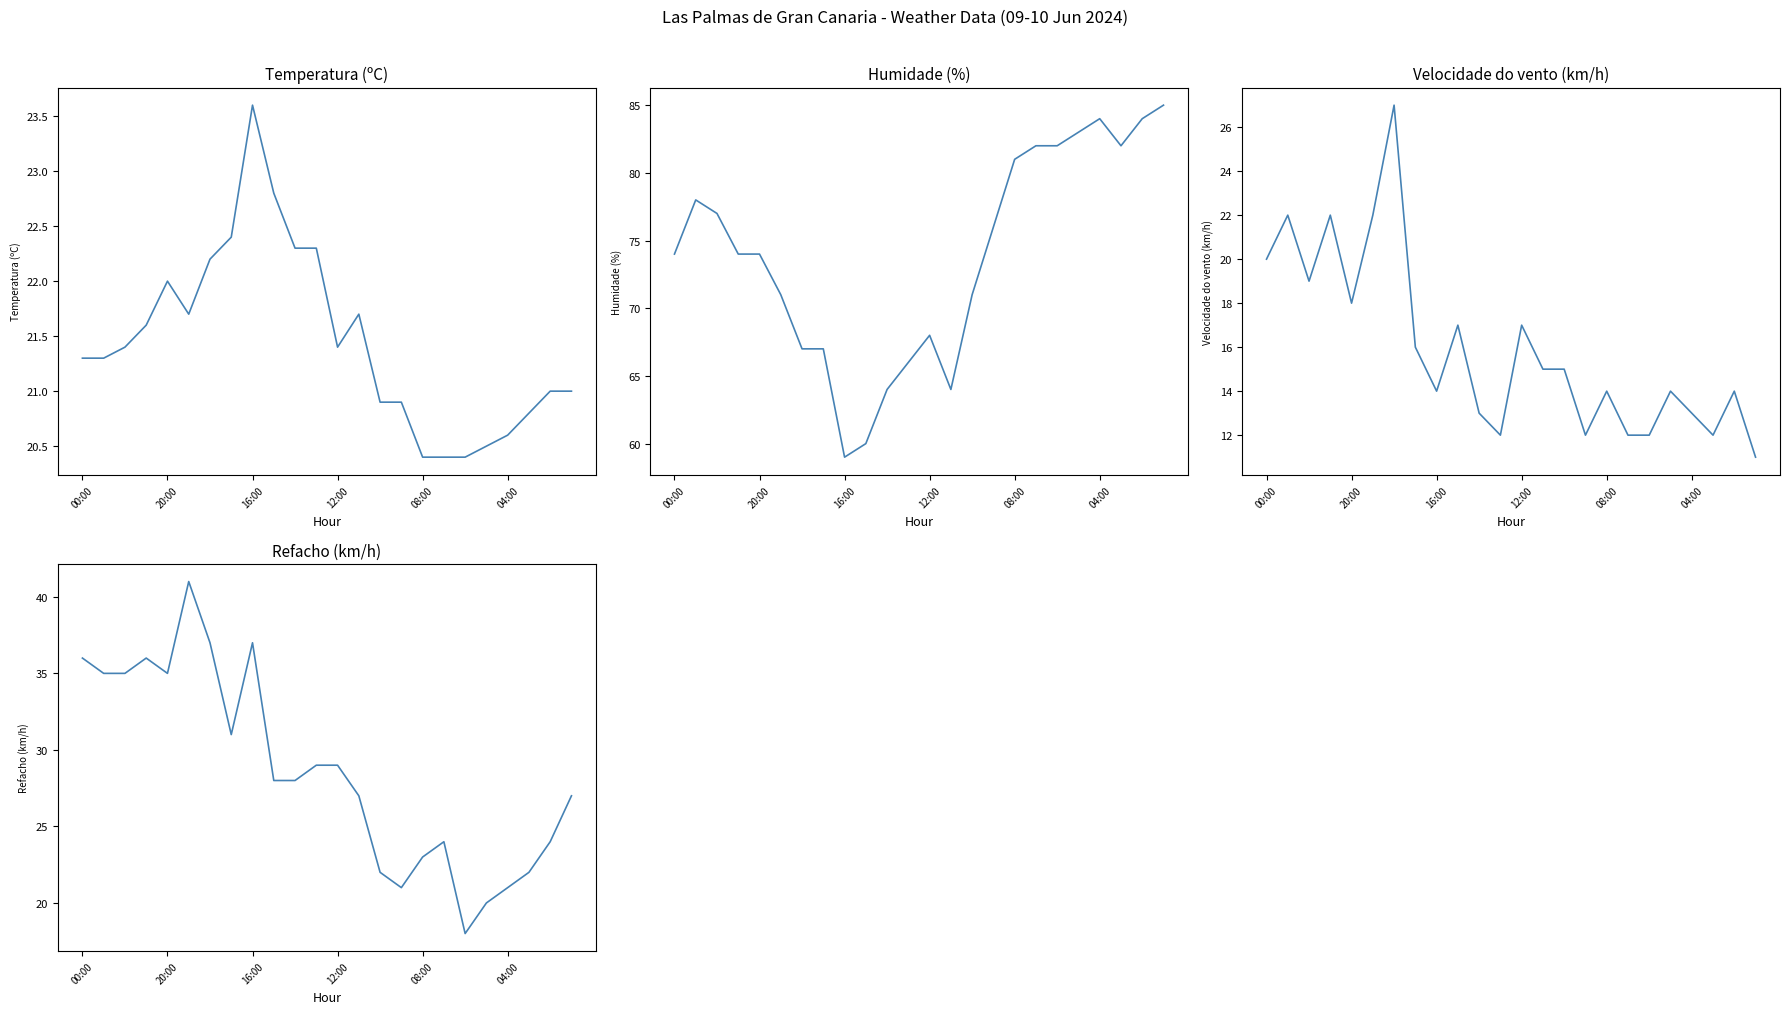

Which series has the largest total across all categories?

Humidade (%)